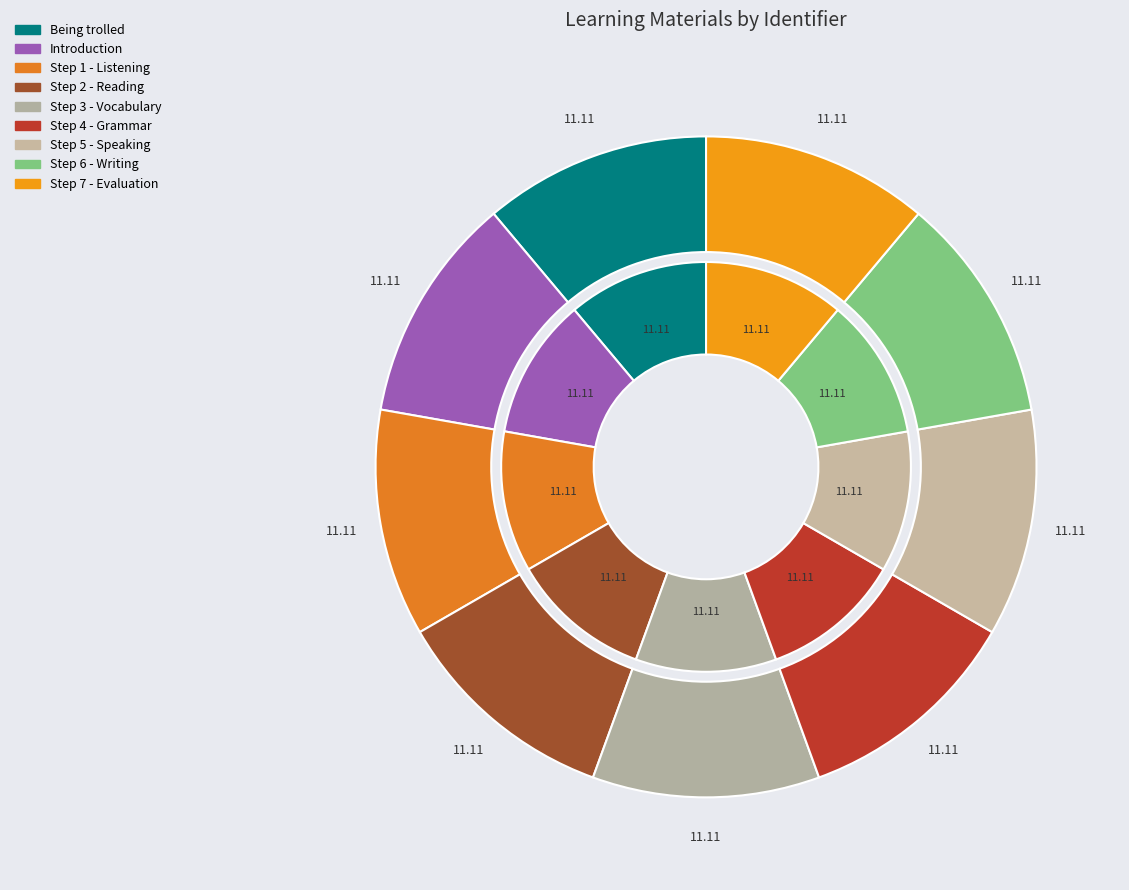

To the nearest percent, what percentage of the pie is Step 4 - Grammar?

11%